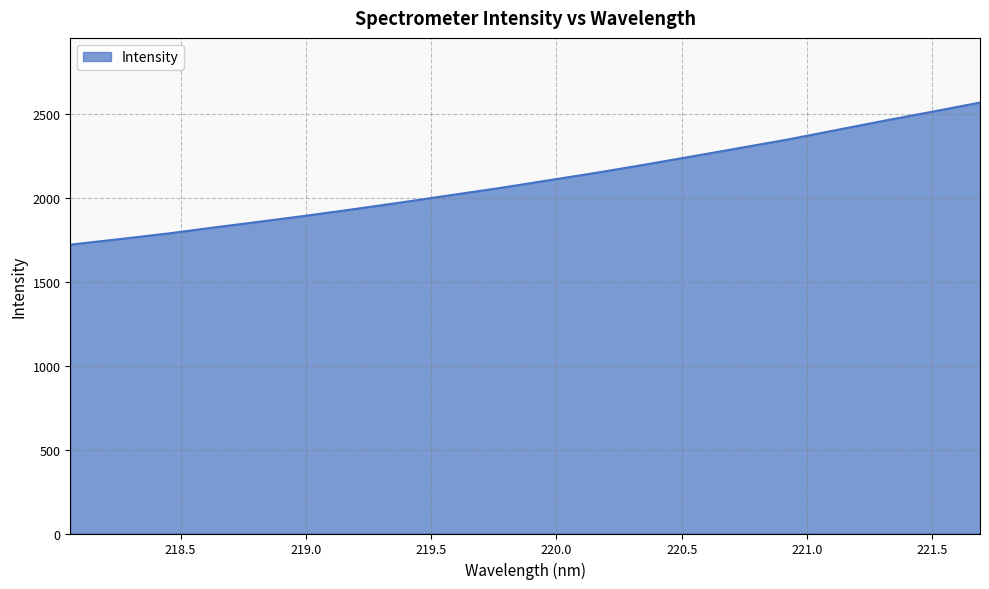

What is the greatest value displayed?

2569.4